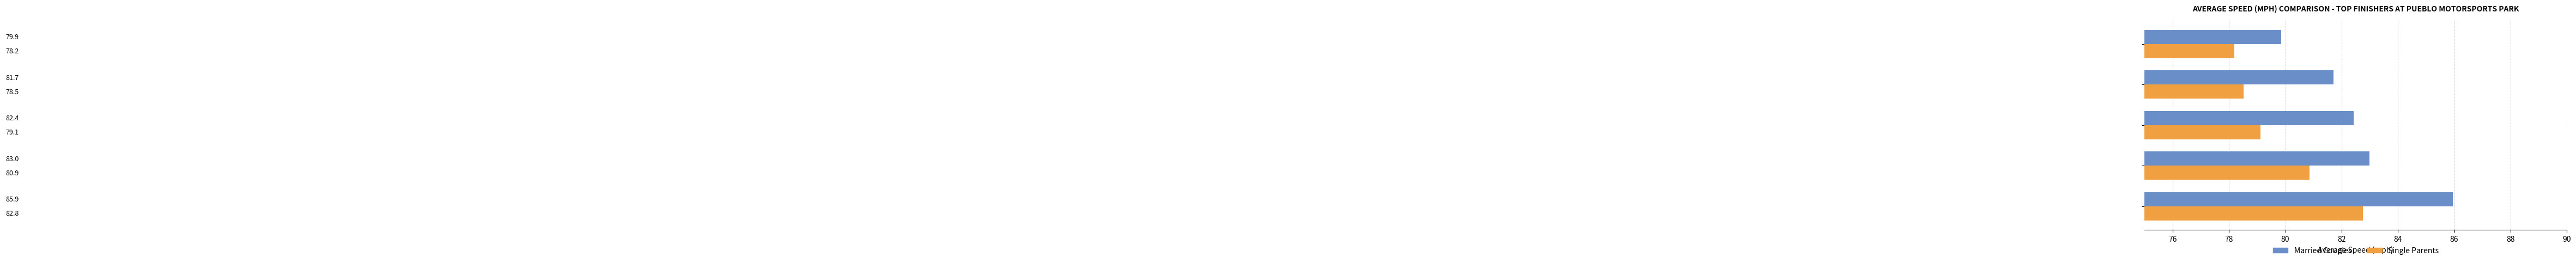

Which series has the widest spread of values?

Married Couples